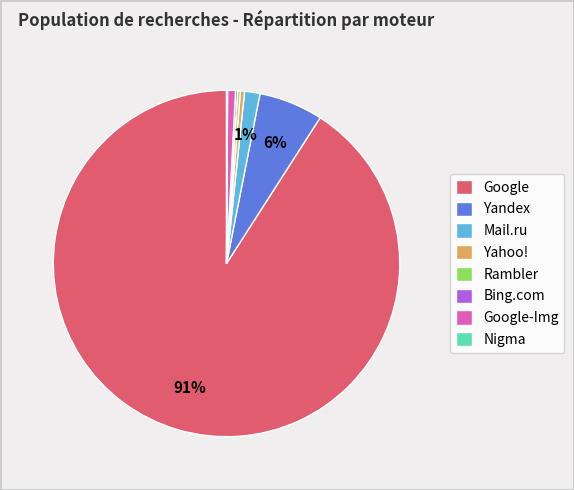

Combined, do Google-Img and Yahoo! account for over 50%?

No